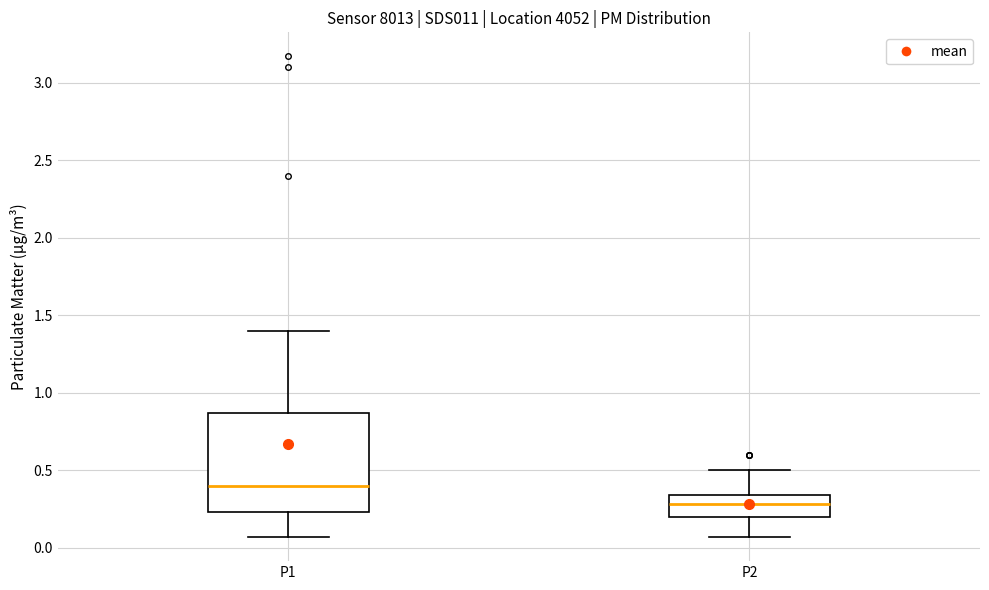

Comparing the boxes themselves (not the whiskers), which one is the tallest?

P1